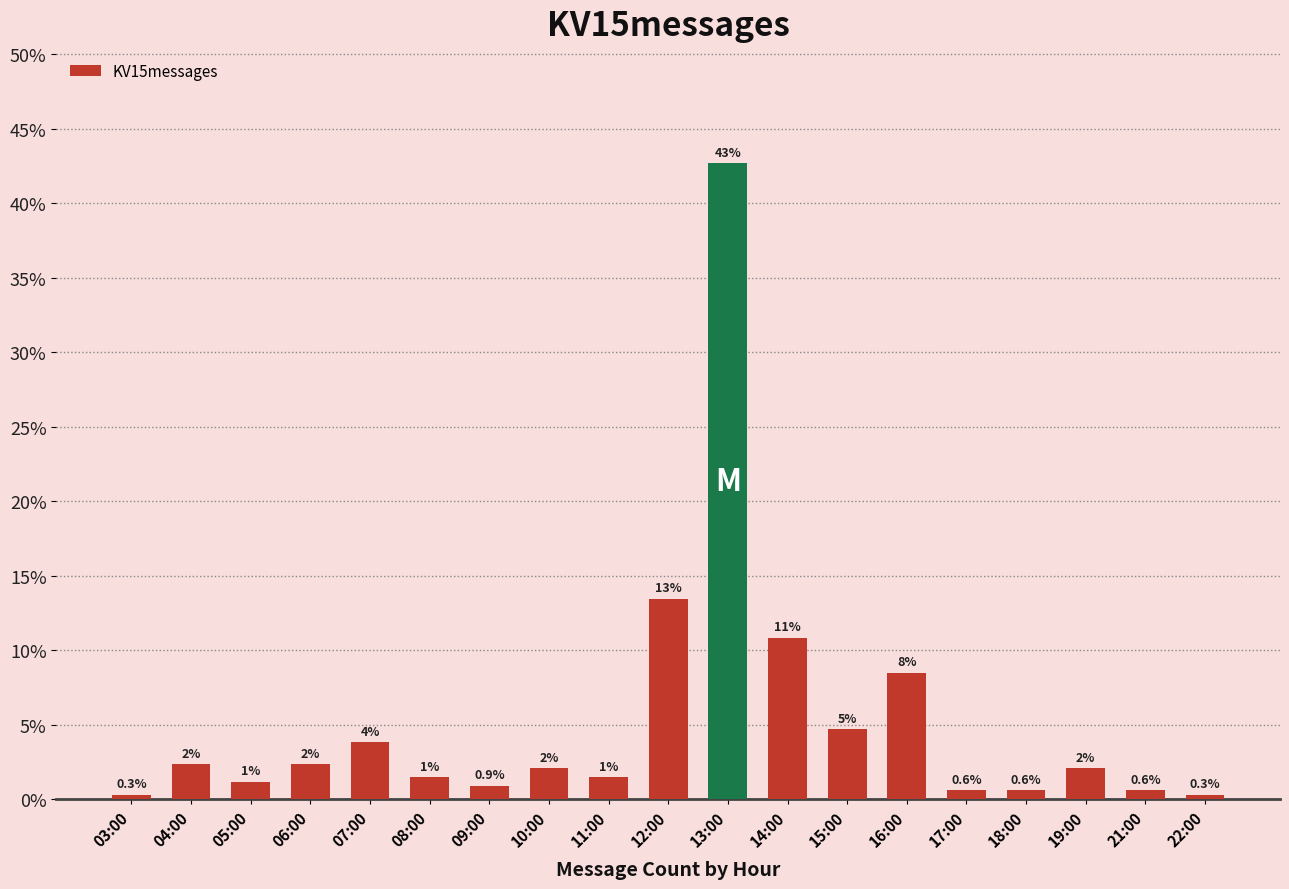

What is the smallest value displayed?

0.3